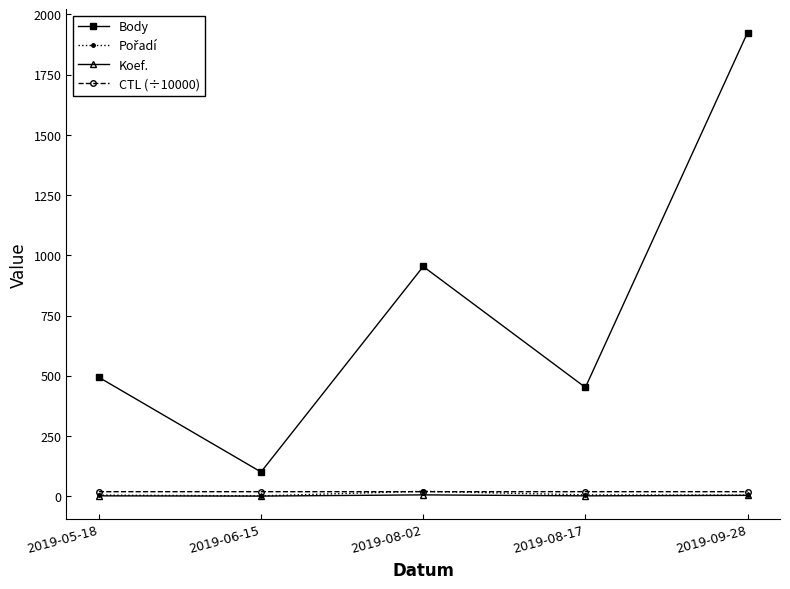

What is the label of the 2nd point from the left?

2019-06-15